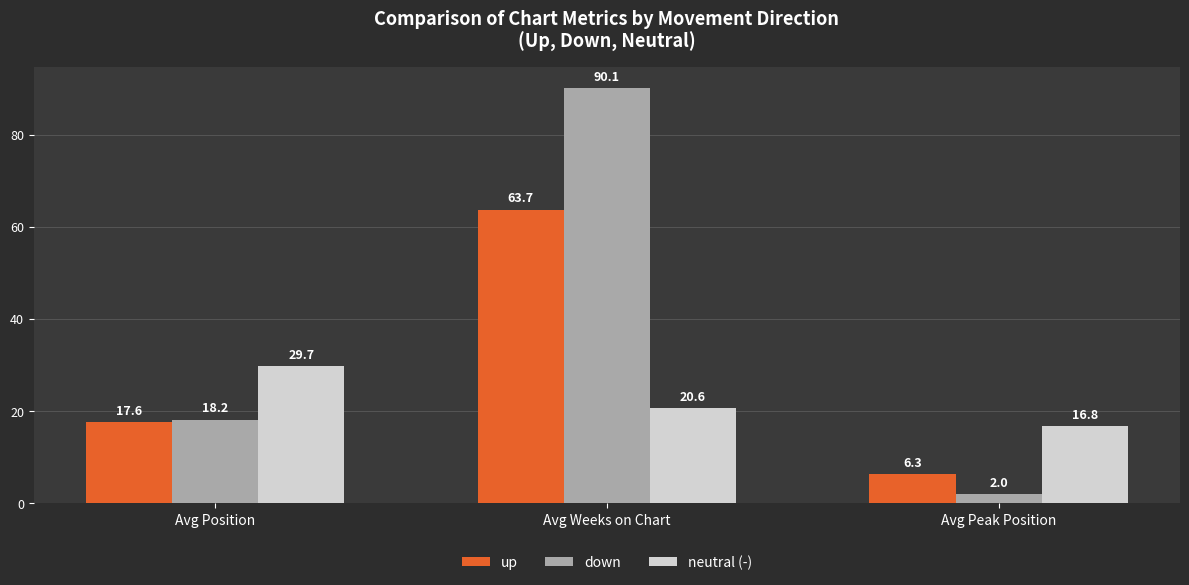

The neutral (-) series shows 9.4 at Avg Position. True or false?

False